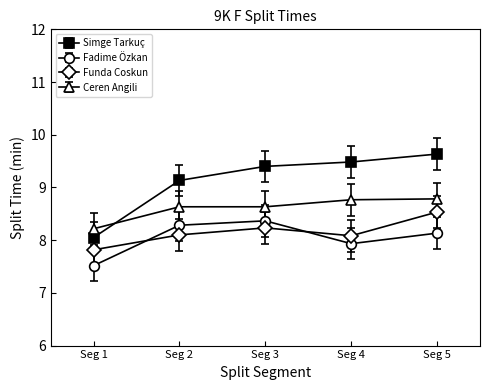

Reading left to right, extract all data points from this chart.

Simge Tarkuç: Seg 1=8.1	Seg 2=9.1	Seg 3=9.4	Seg 4=9.5	Seg 5=9.6
Fadime Özkan: Seg 1=7.5	Seg 2=8.3	Seg 3=8.4	Seg 4=7.9	Seg 5=8.1
Funda Coskun: Seg 1=7.8	Seg 2=8.1	Seg 3=8.2	Seg 4=8.1	Seg 5=8.5
Ceren Angili: Seg 1=8.2	Seg 2=8.6	Seg 3=8.6	Seg 4=8.8	Seg 5=8.8